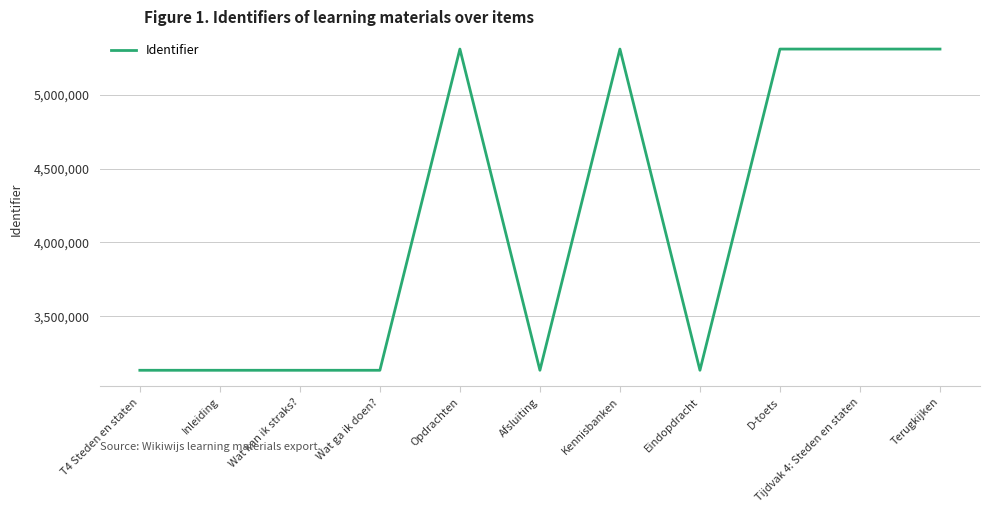

Does the chart have visible grid lines?

Yes